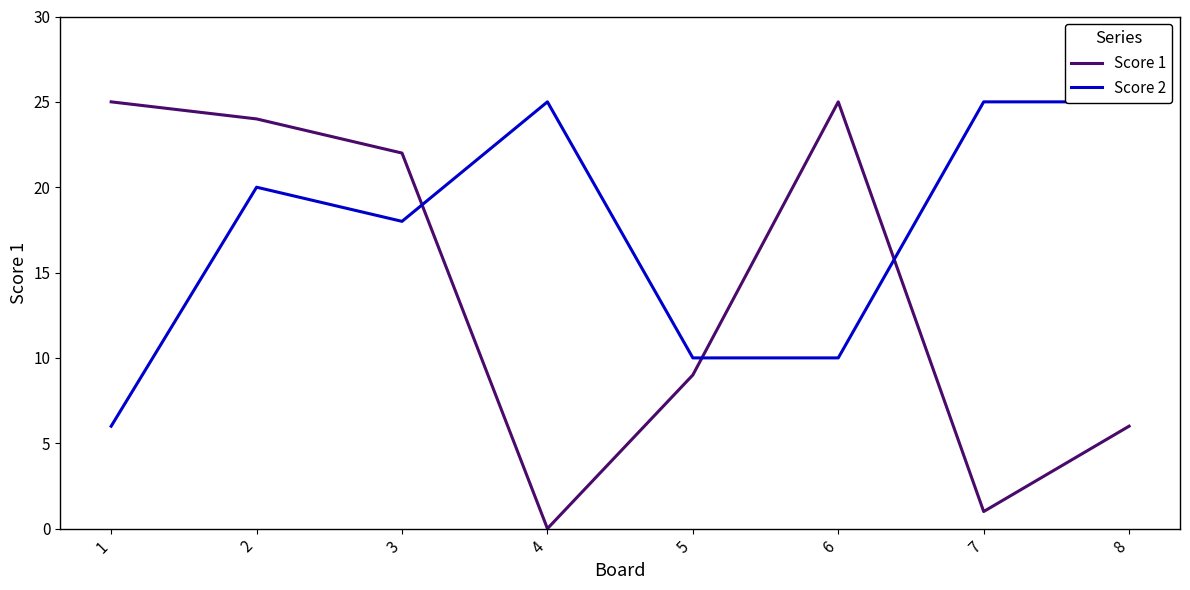

How many Score 2 values are between 10 and 25?

7